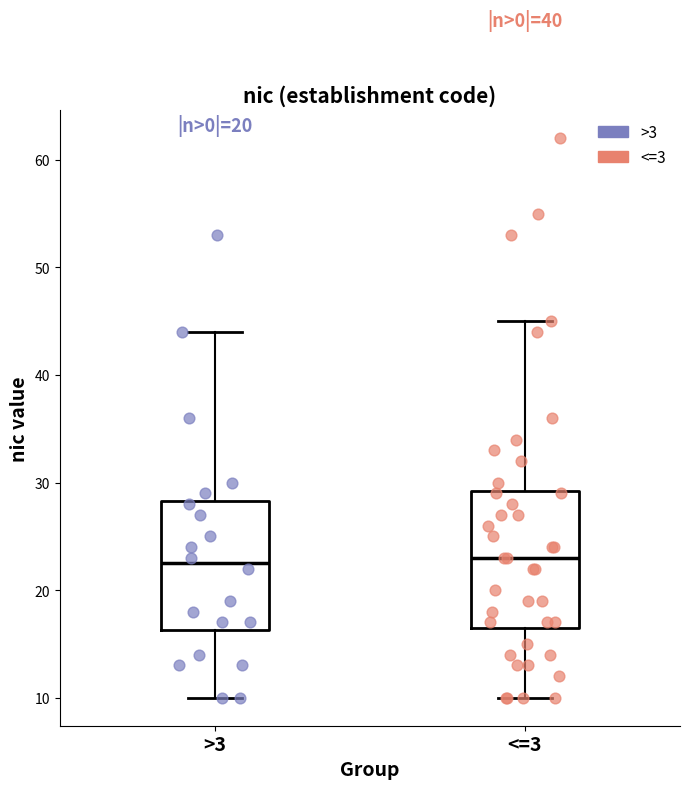

Reading left to right, read every box against the y-axis: the position of its median line, the range the box covers, and the ends of its whiskers. The values are not printed on the chart, so give them approximately, as read against the axis.

>3: median 23, box 16 to 28, whiskers 10 to 44
<=3: median 23, box 17 to 29, whiskers 10 to 45